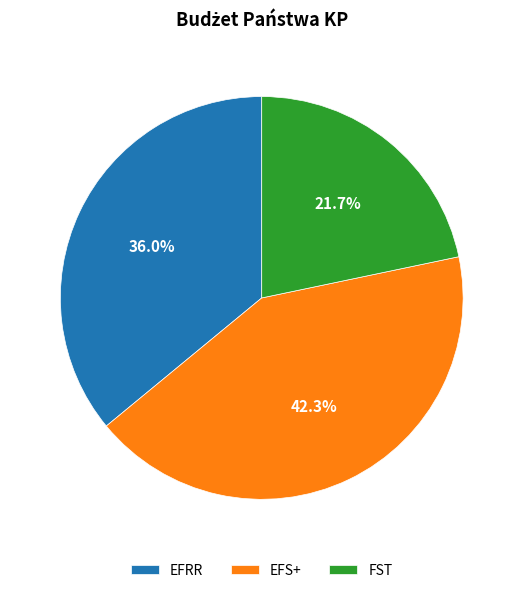

Combined, do EFRR and FST account for over 50%?

Yes